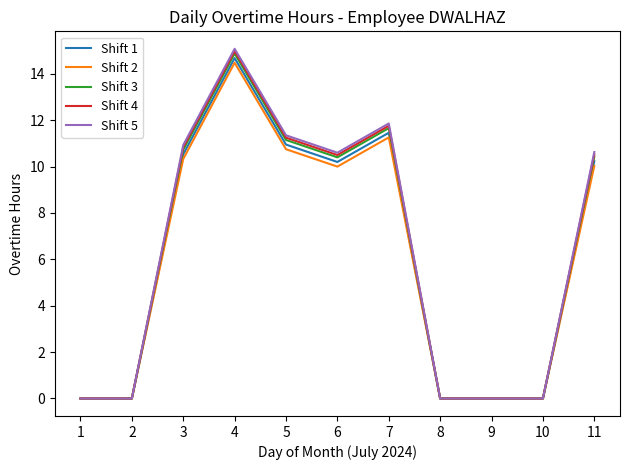

What is the spread (max minus min) of values at 6?

0.6